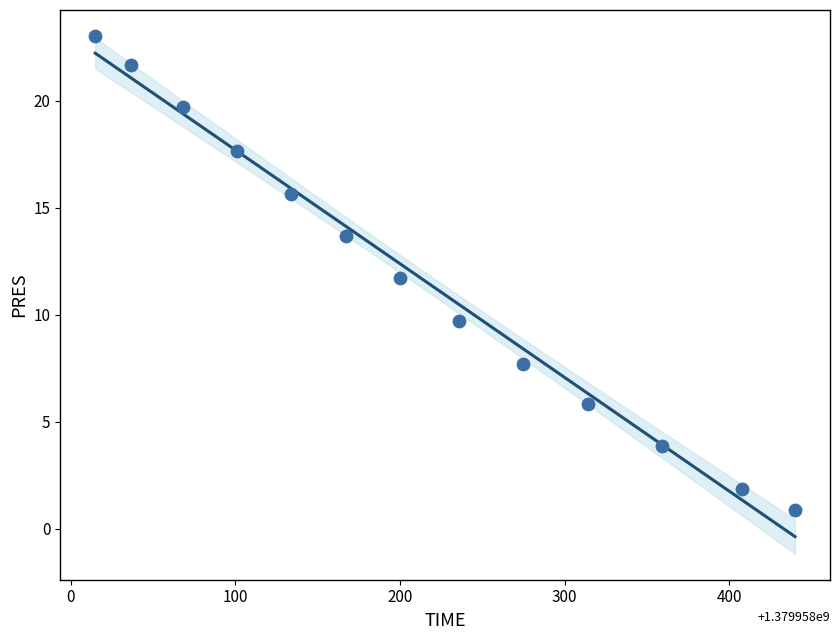

What Y value in the scatter plot is closest to 11?

11.7